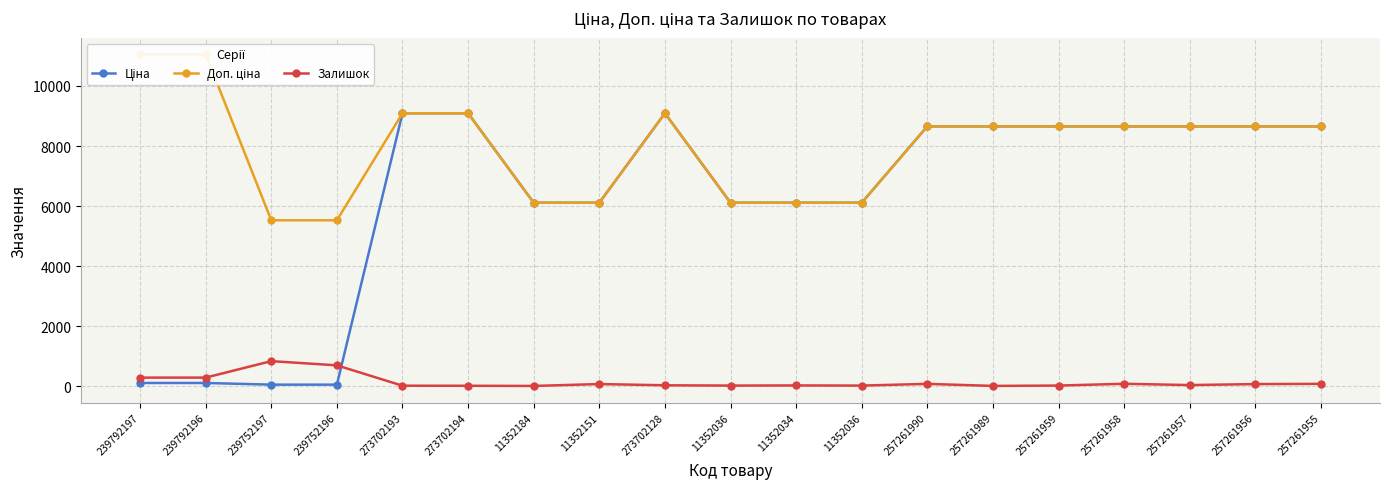

How many lines are shown in the chart?

3